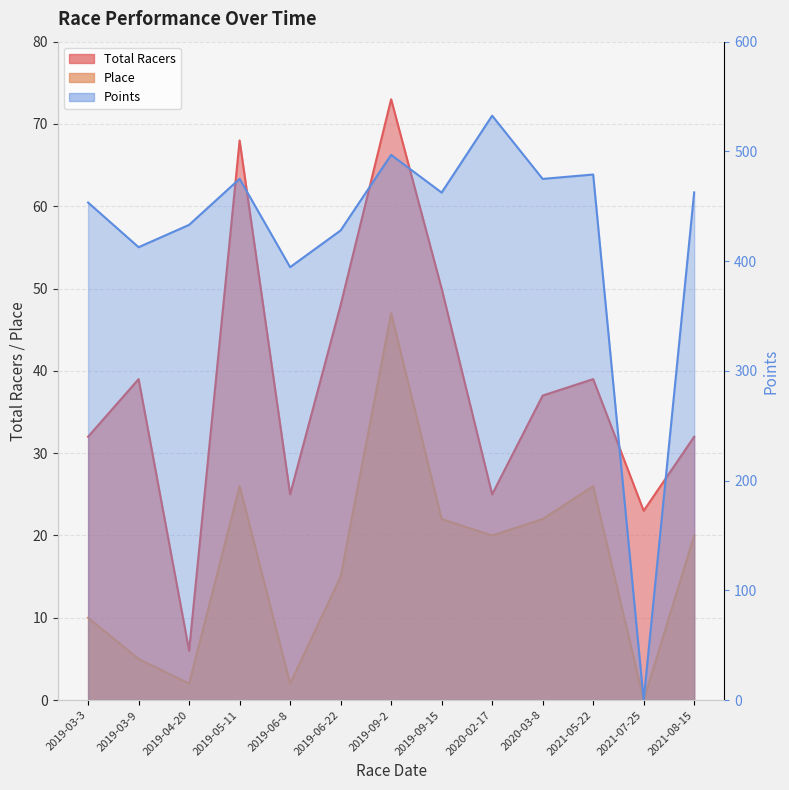

How many interior local valleys does the Points series have?

5